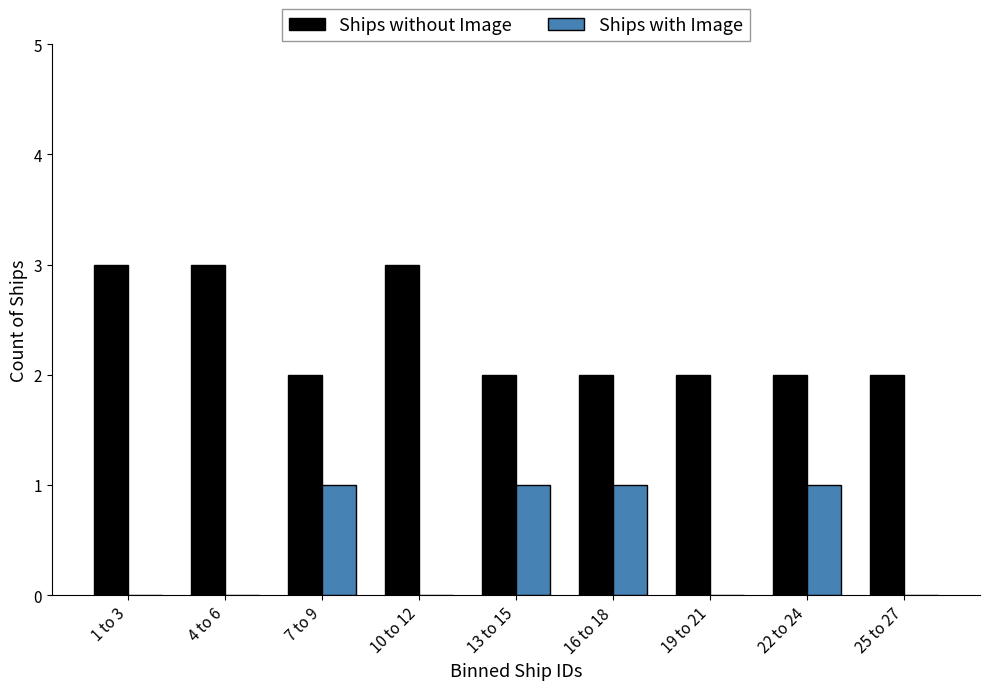

Reading left to right, extract all data points from this chart.

Ships without Image: 1 to 3=3	4 to 6=3	7 to 9=2	10 to 12=3	13 to 15=2	16 to 18=2	19 to 21=2	22 to 24=2	25 to 27=2
Ships with Image: 1 to 3=0	4 to 6=0	7 to 9=1	10 to 12=0	13 to 15=1	16 to 18=1	19 to 21=0	22 to 24=1	25 to 27=0